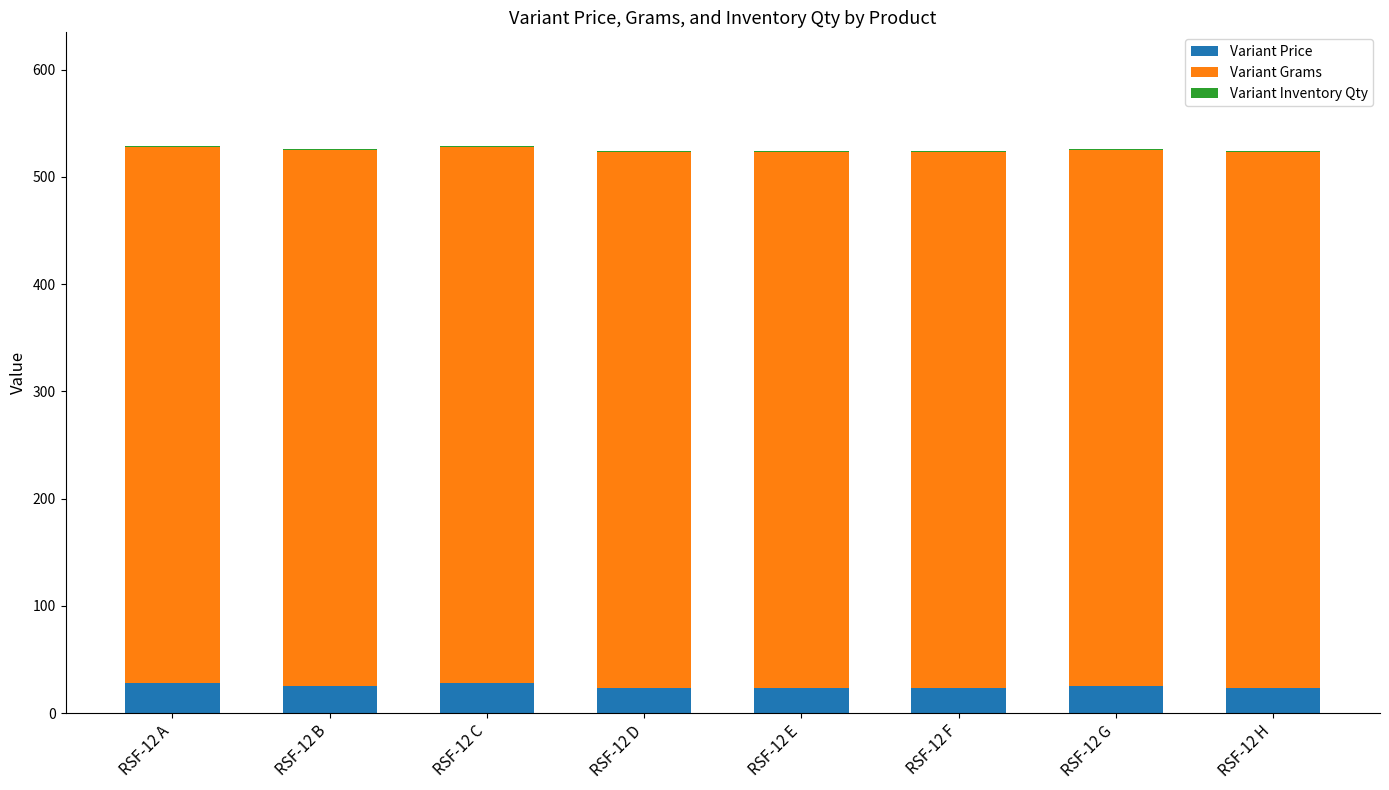

What is the sum of all Variant Price values?

198